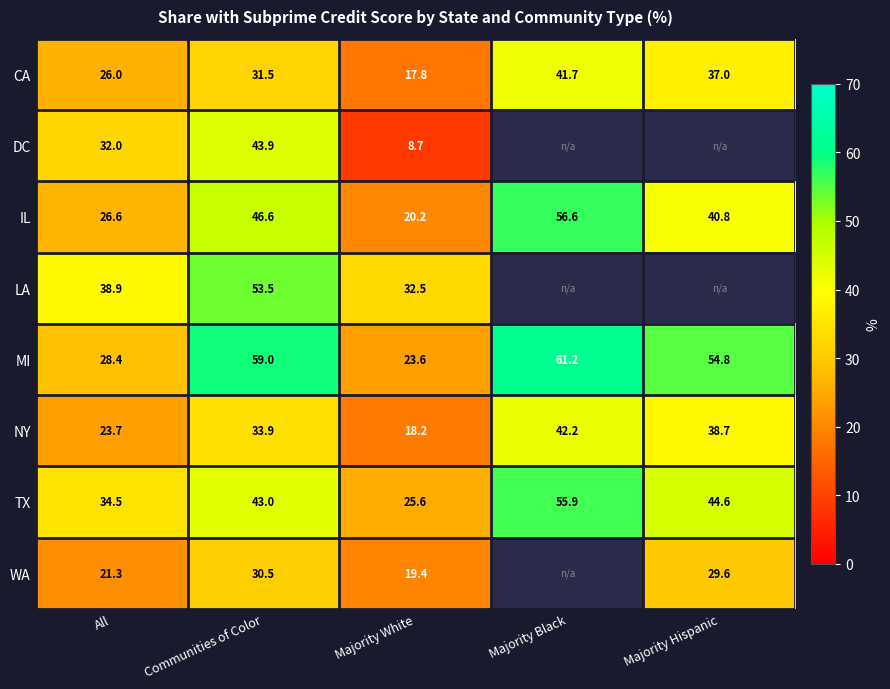

At which label does CA reach its peak?

Majority Black